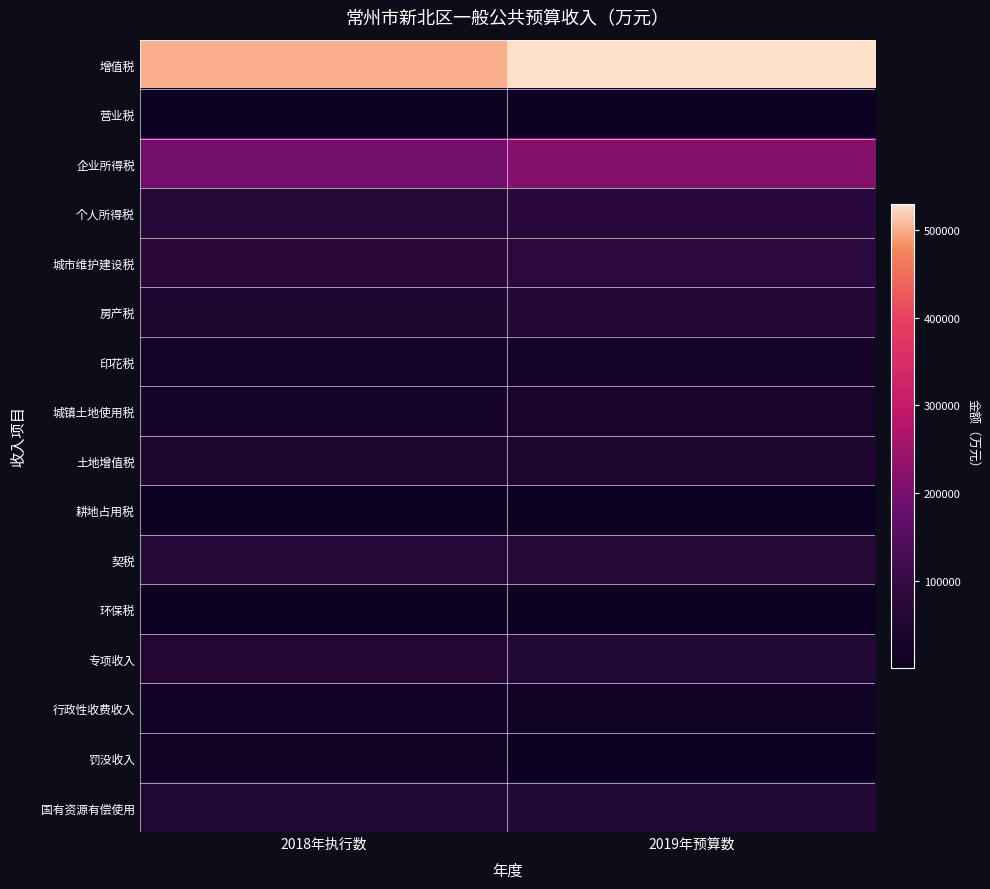

How many series are shown in this chart?

16